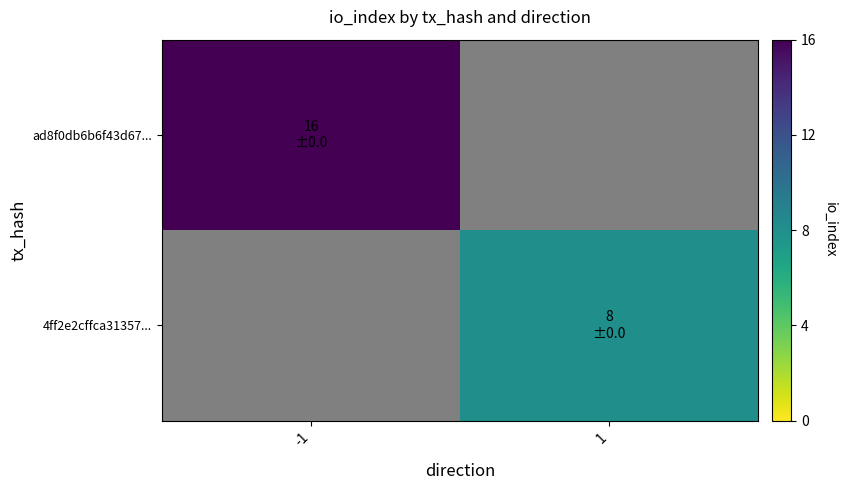

The value of ad8f0db6b6f43d67... at 1 is 0.5. True or false?

False